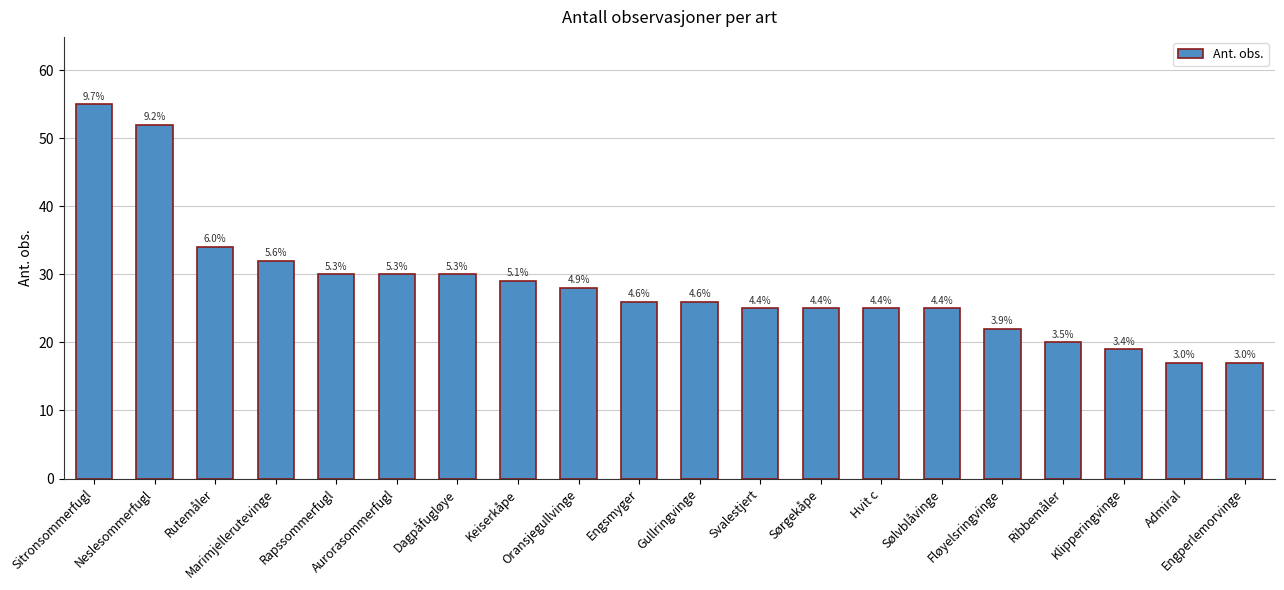

How many bars are there in total?

20